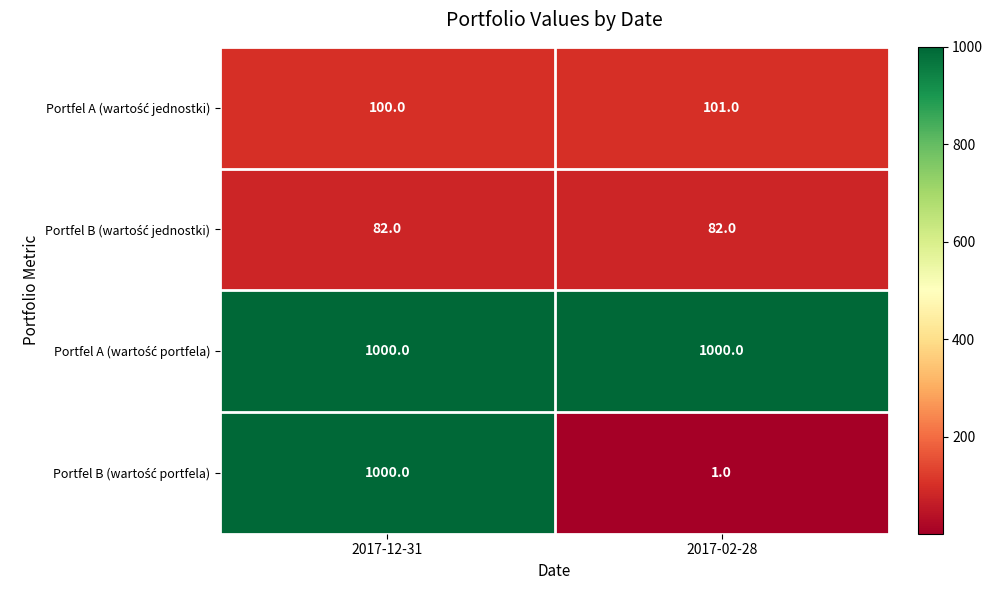

What is the total value across all series at 2017-12-31?

2182